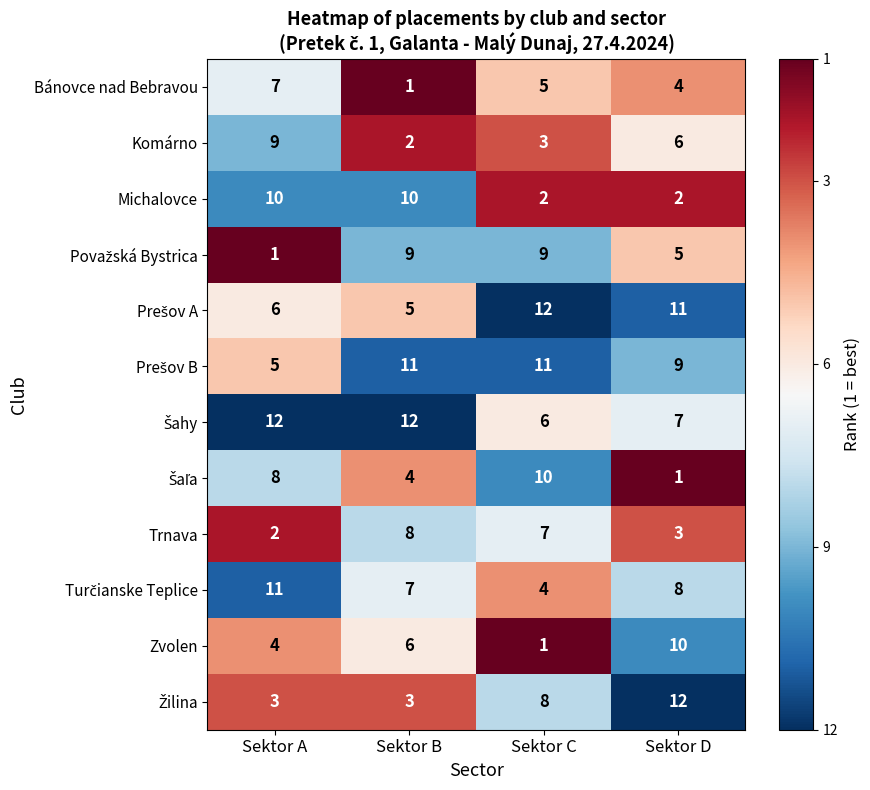

Is it true that Trnava equals 2 at Sektor A?

True